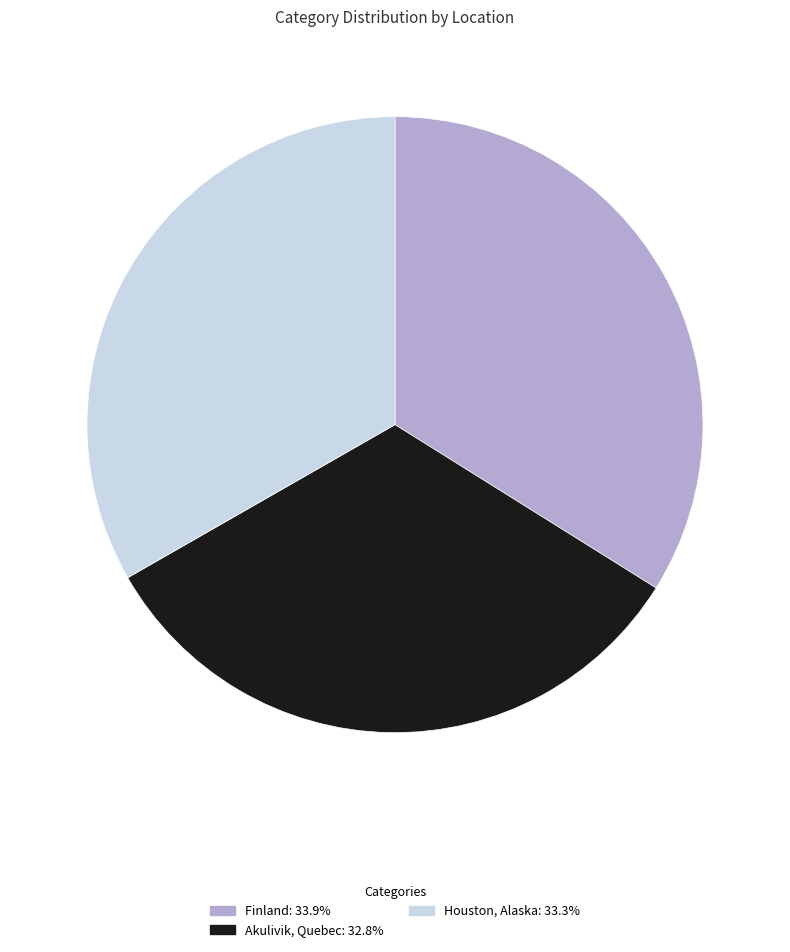

How many segments does this pie chart have?

3